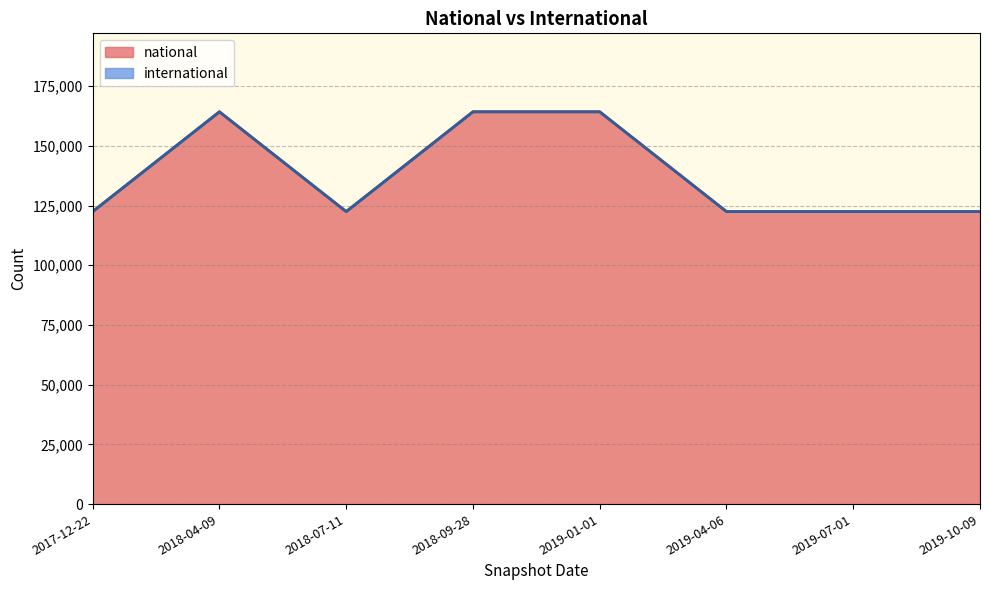

Reading right to left, transcribe all the data shown in this chart.

2019-10-09=122454	2019-07-01=122454	2019-04-06=122454	2019-01-01=164221	2018-09-28=164221	2018-07-11=122454	2018-04-09=164221	2017-12-22=122454